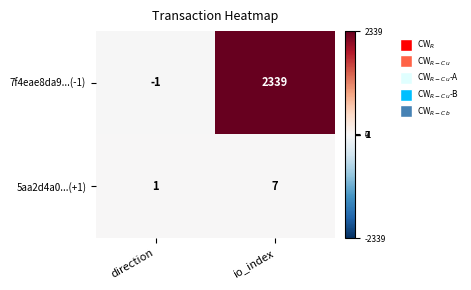

What is the sum of the 5aa2d4a0...(+1) values at direction and io_index?

8